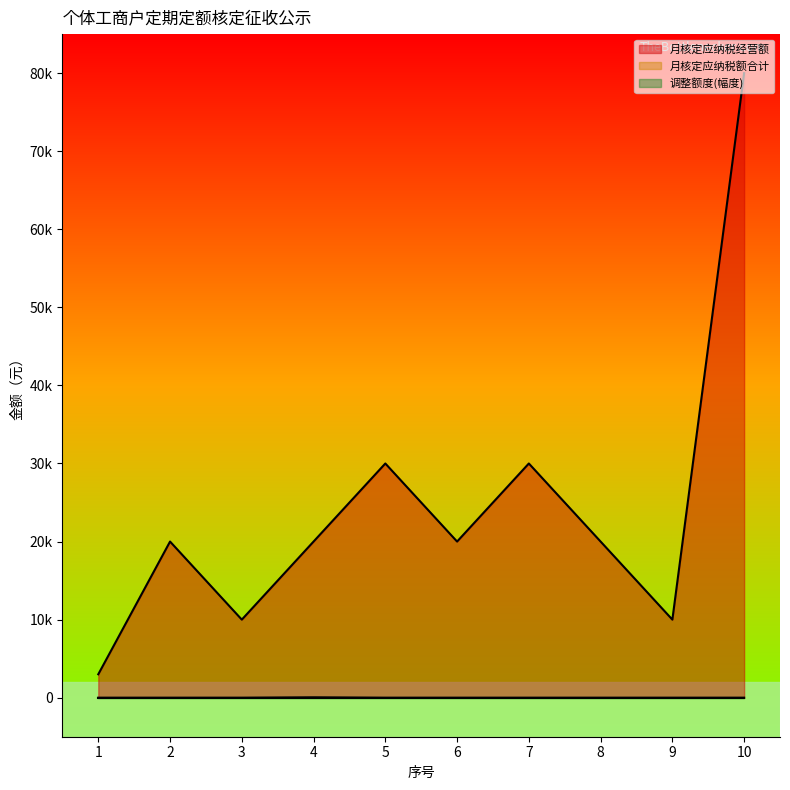

At which category is the sum across all series the highest?

10